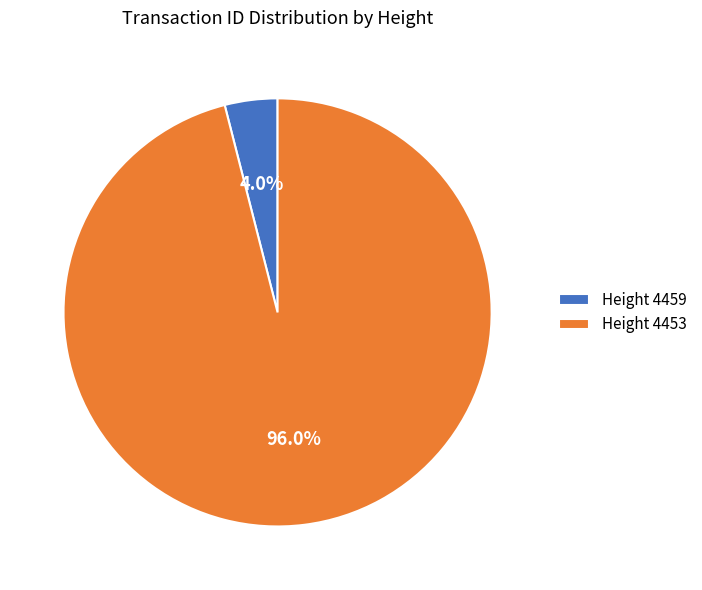

Which slice is the smallest?

Height 4459